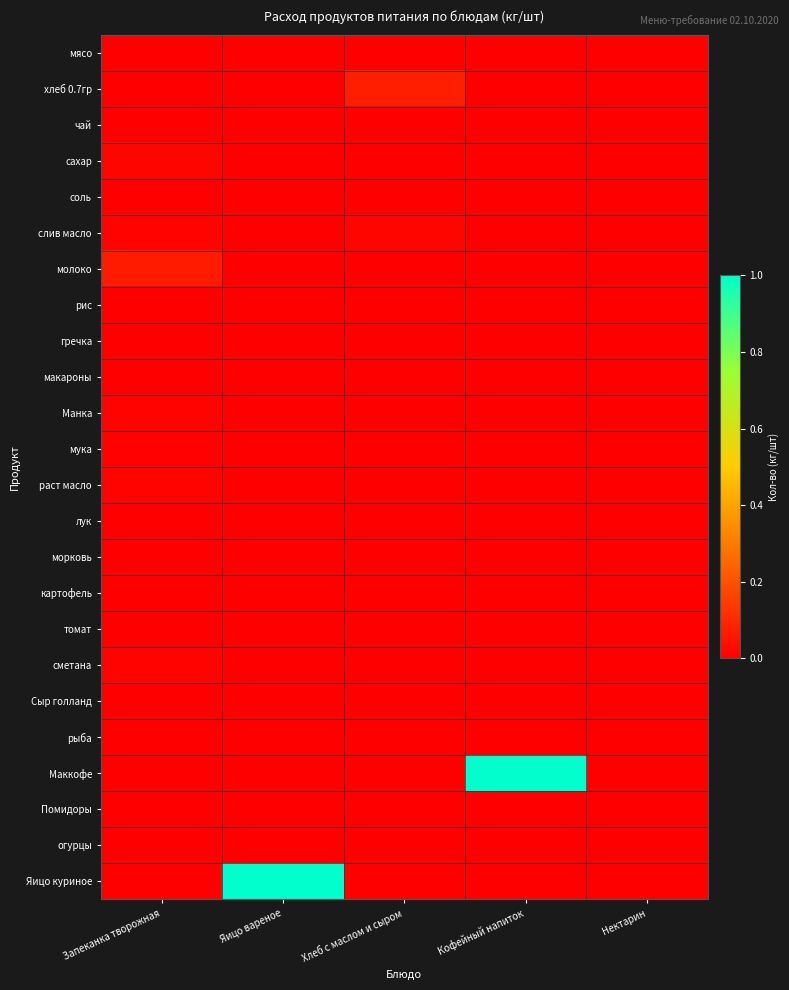

Between Хлеб с маслом и сыром and Запеканка творожная, which is larger?

Хлеб с маслом и сыром